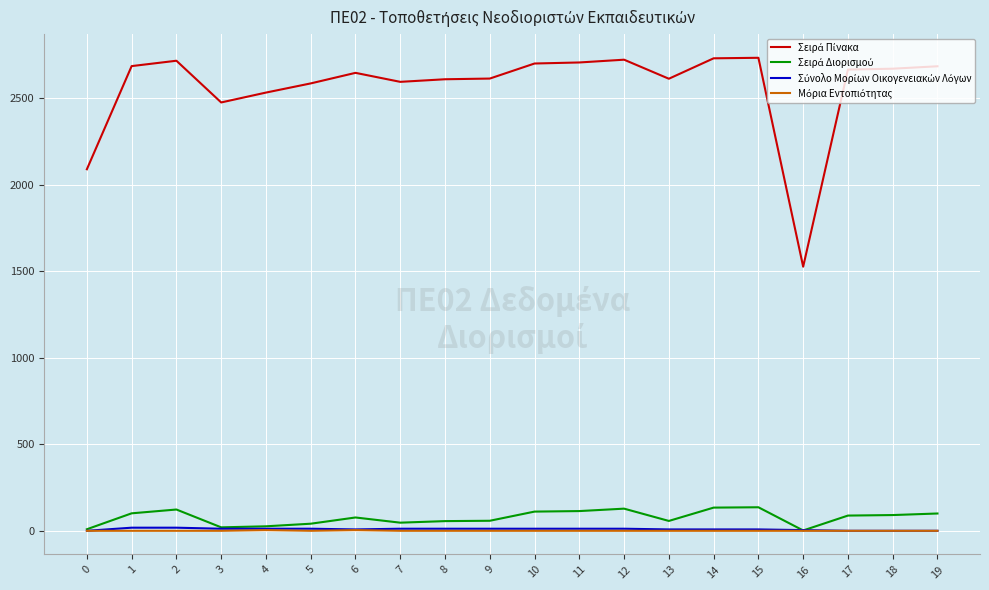

True or false: Σύνολο Μορίων Οικογενειακών Λόγων and Μόρια Εντοπιότητας cross at least once.

False